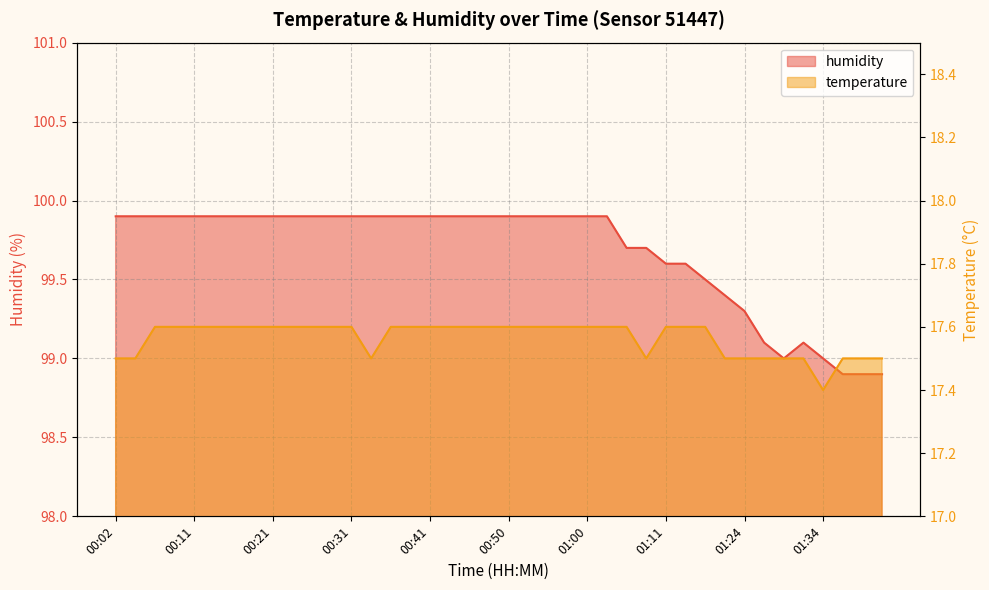

What is the approximate value of temperature at 00:46?

17.6